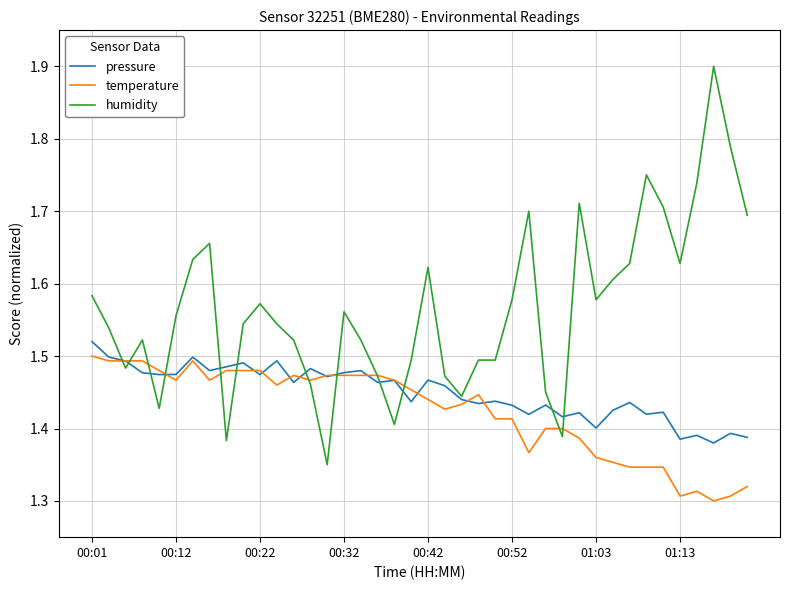

How many pressure values are between 1 and 2?

40